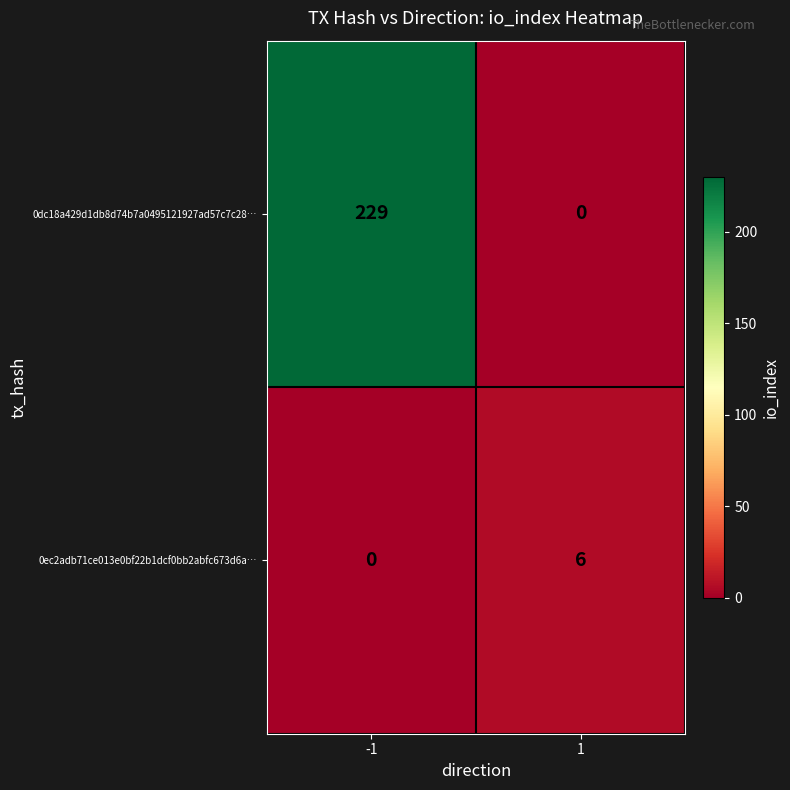

Rank the series by their maximum value, from highest to lowest.

0dc18a429d1db8d74b7a0495121927ad57c7c28…, 0ec2adb71ce013e0bf22b1dcf0bb2abfc673d6a…